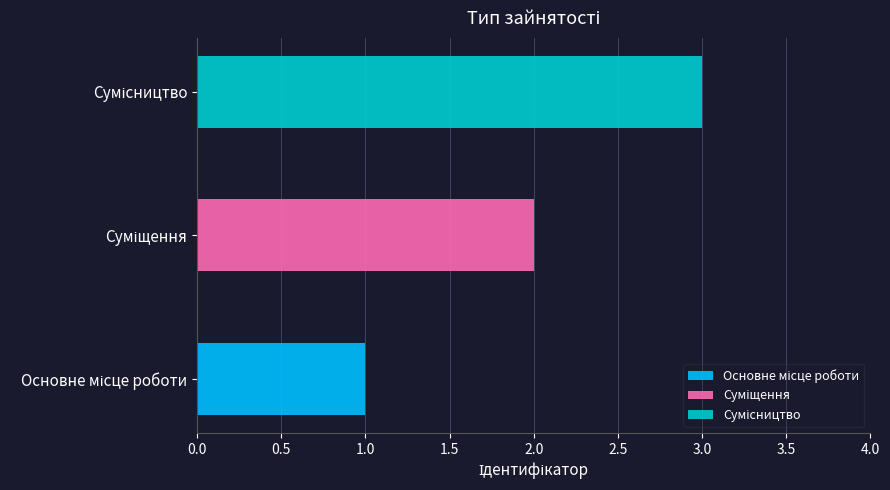

What is the label of the 1st bar from the left?

Основне місце роботи